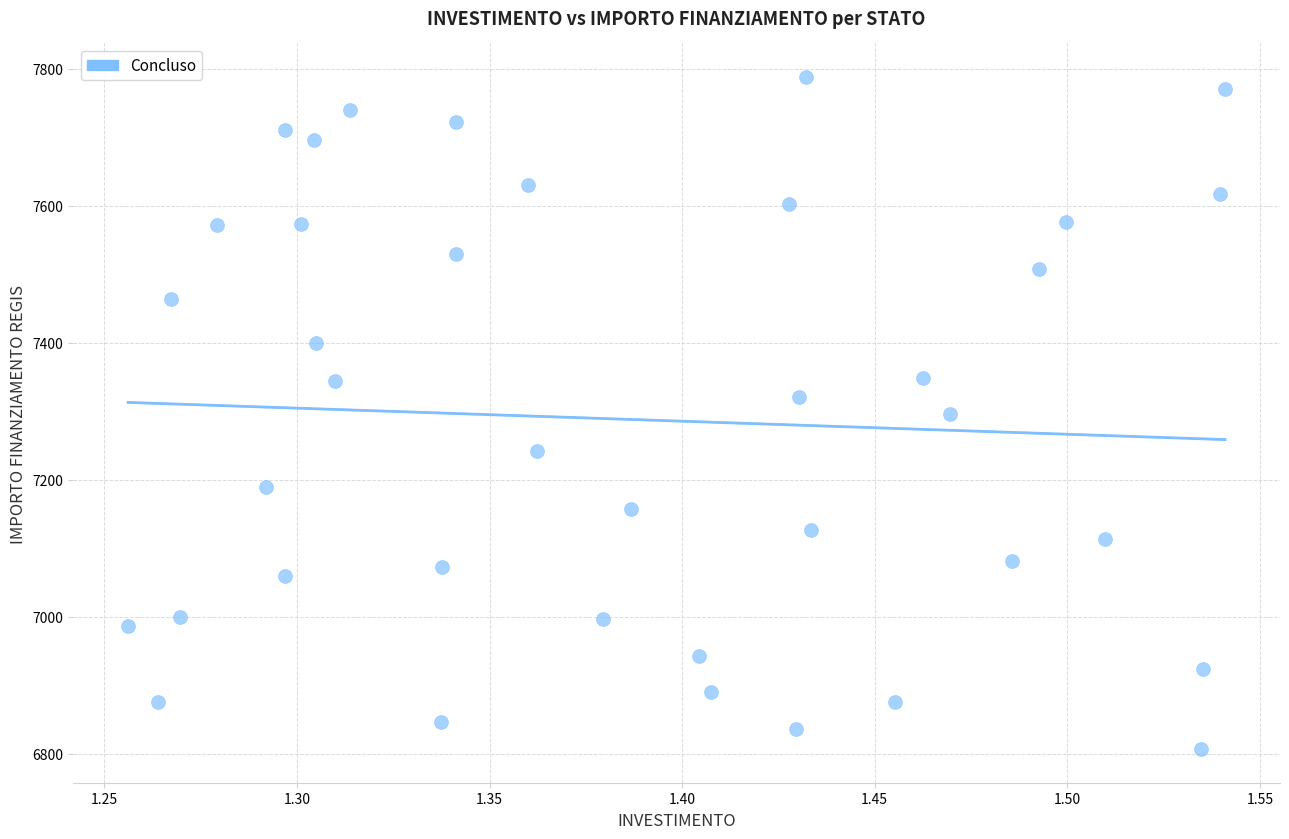

What is the range of X values (max minus min)?

0.3